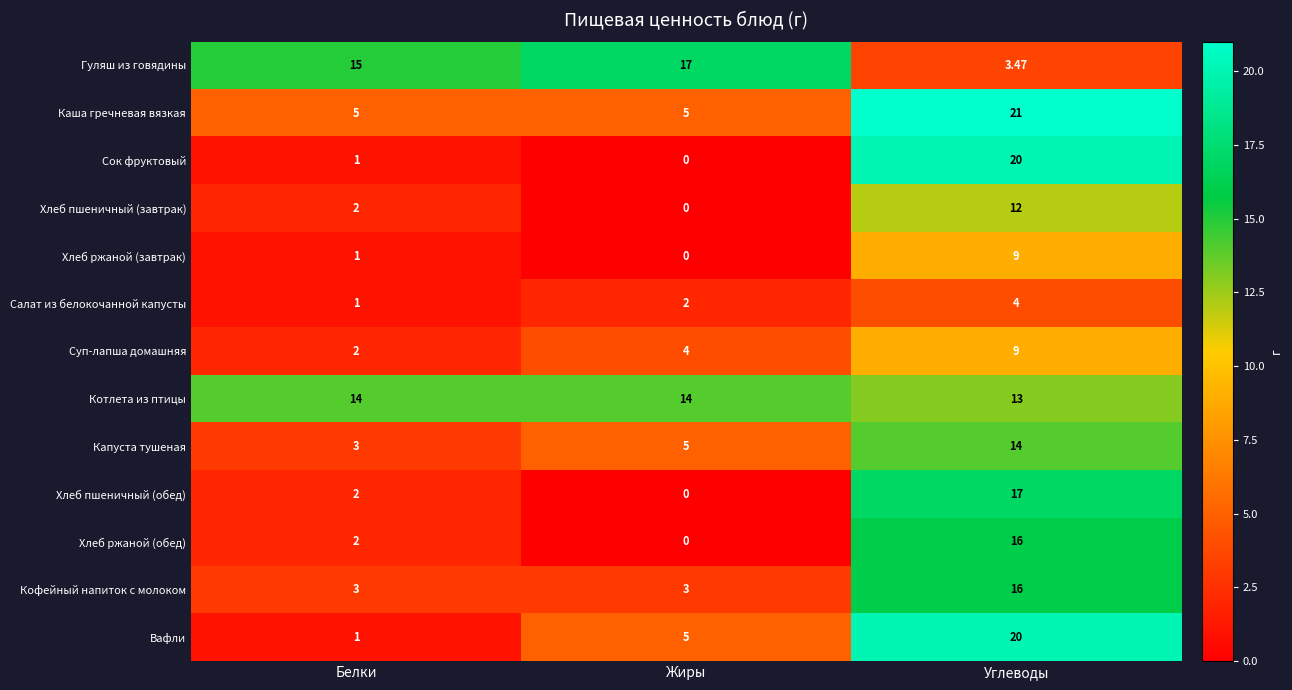

At which category is the sum across all series the highest?

Углеводы